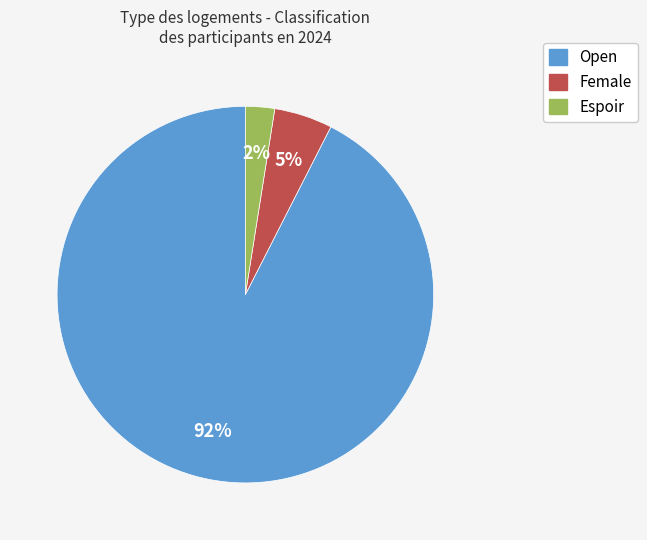

How many segments does this pie chart have?

3